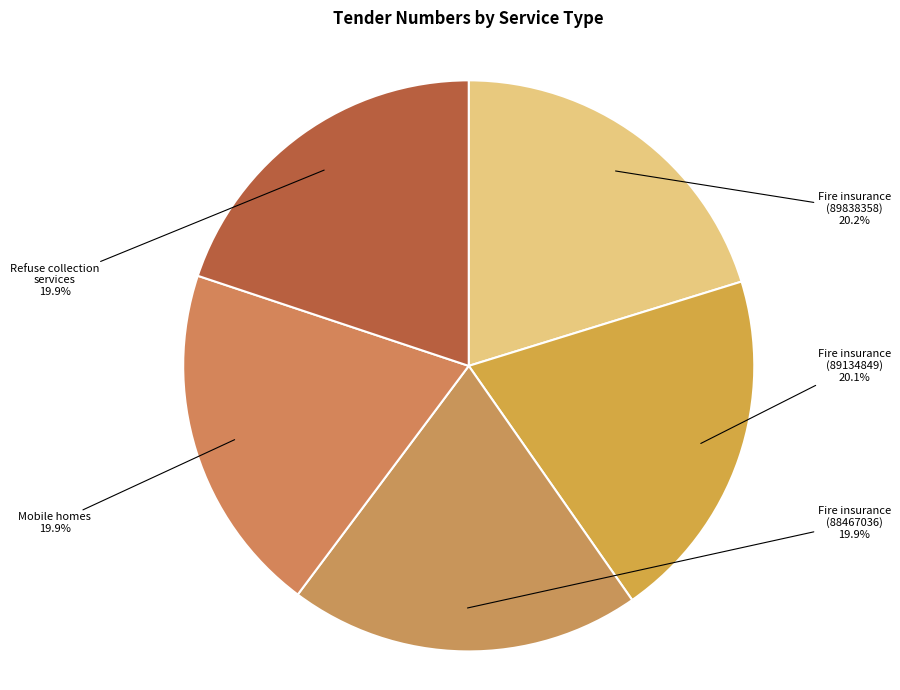

True or false: Refuse collection services accounts for 20% of the total.

True